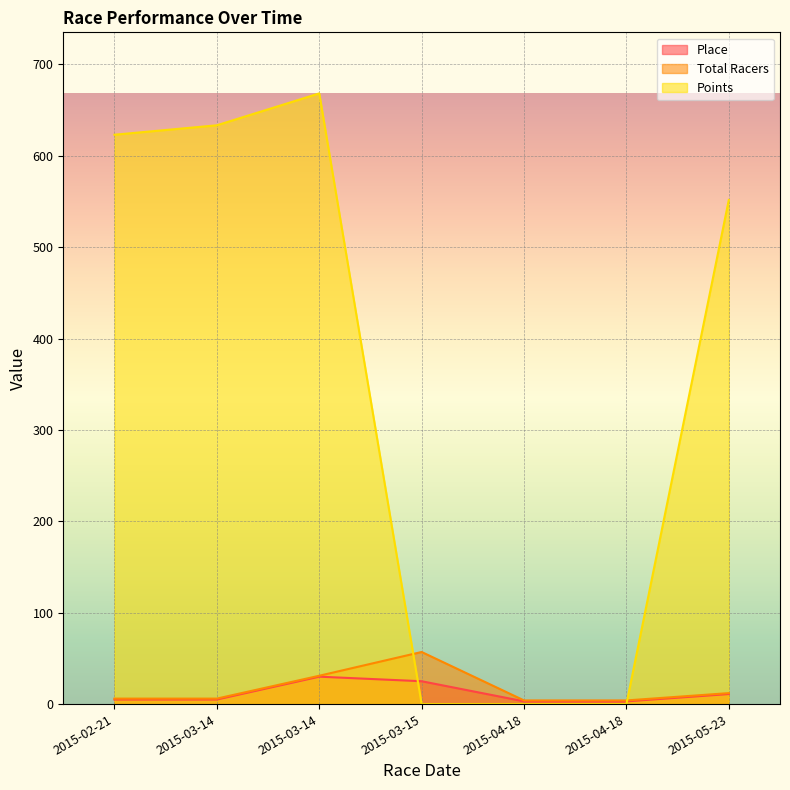

Which series changed the most between 2015-04-18 and 2015-05-23?

Points